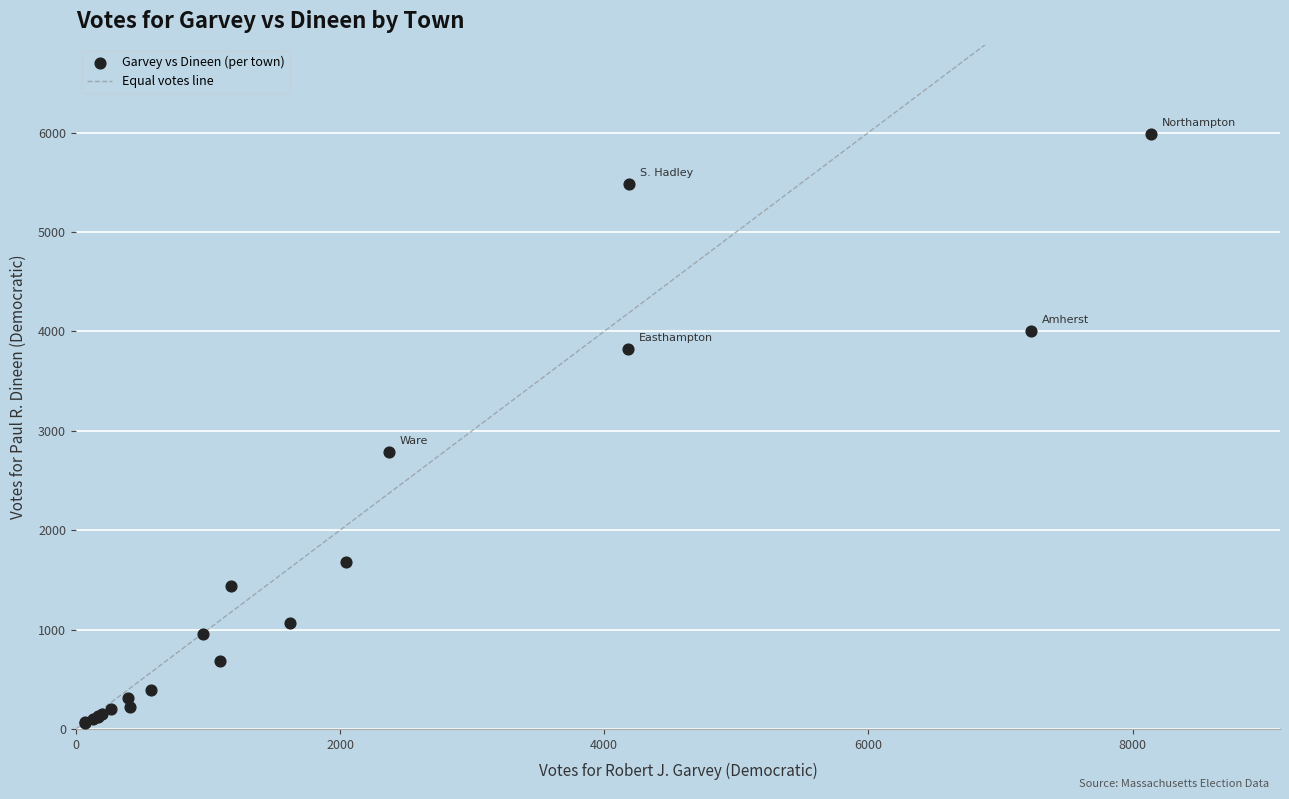

What Y value in the scatter plot is closest to 3025?

2787